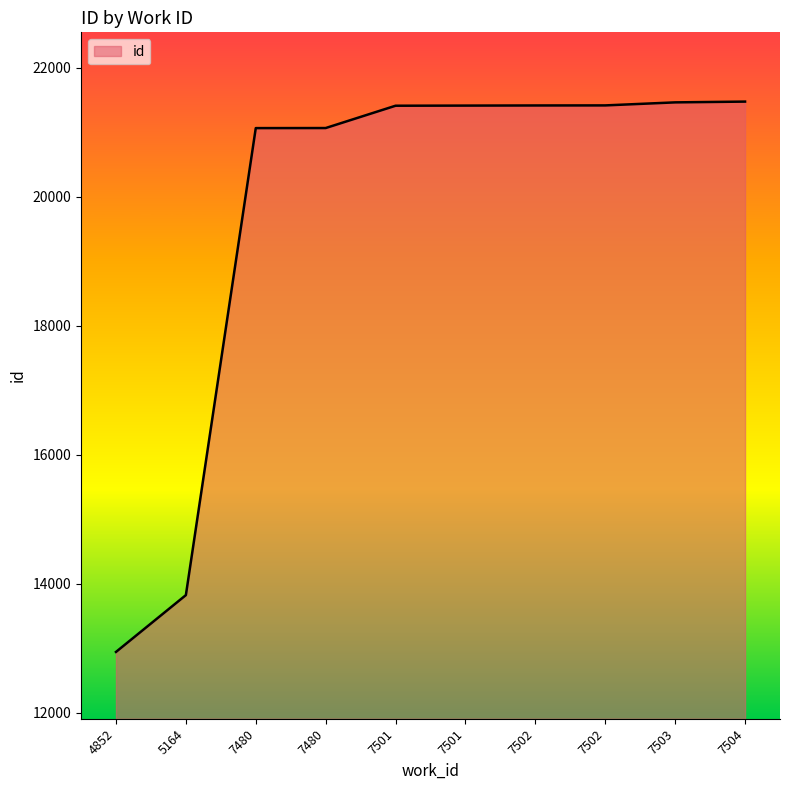

Rank the categories by value from highest to lowest.

7504, 7503, 7502, 7502, 7501, 7501, 7480, 7480, 5164, 4852